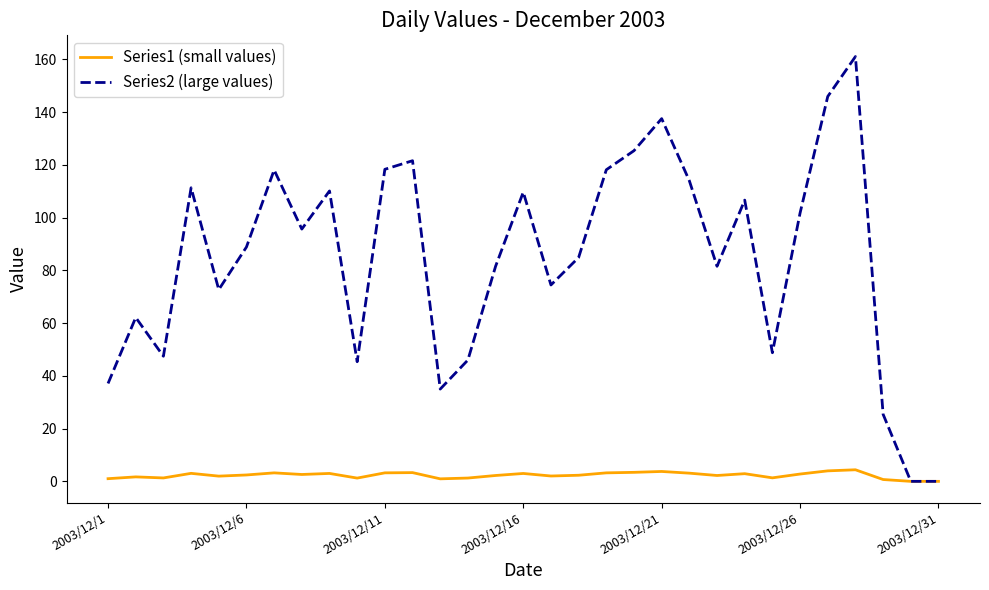

Does the chart display data point markers on the line(s)?

No